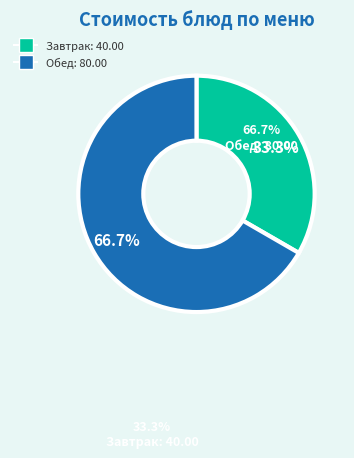

Does any single category account for the majority?

Yes